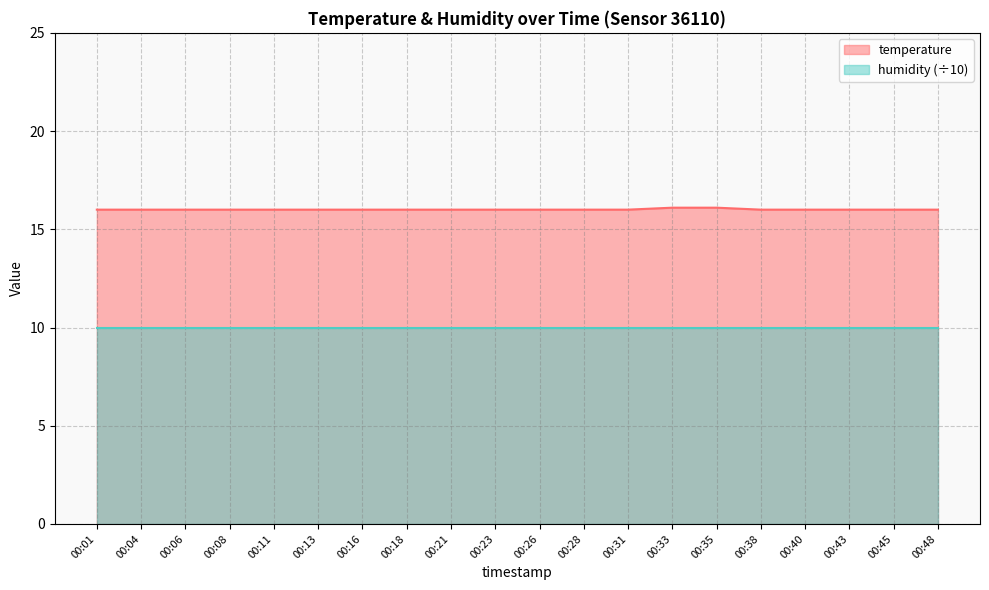

At which label is the value closest to 16?

00:01